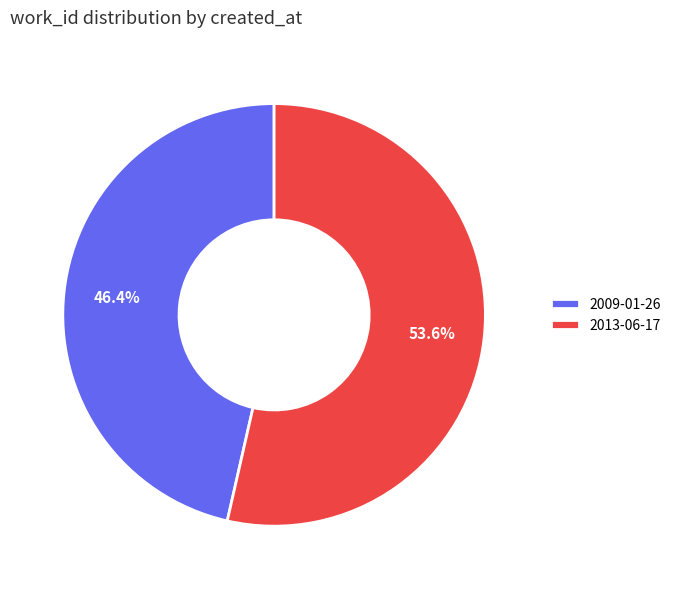

To the nearest percent, what is the combined percentage of 2013-06-17 and 2009-01-26?

100%